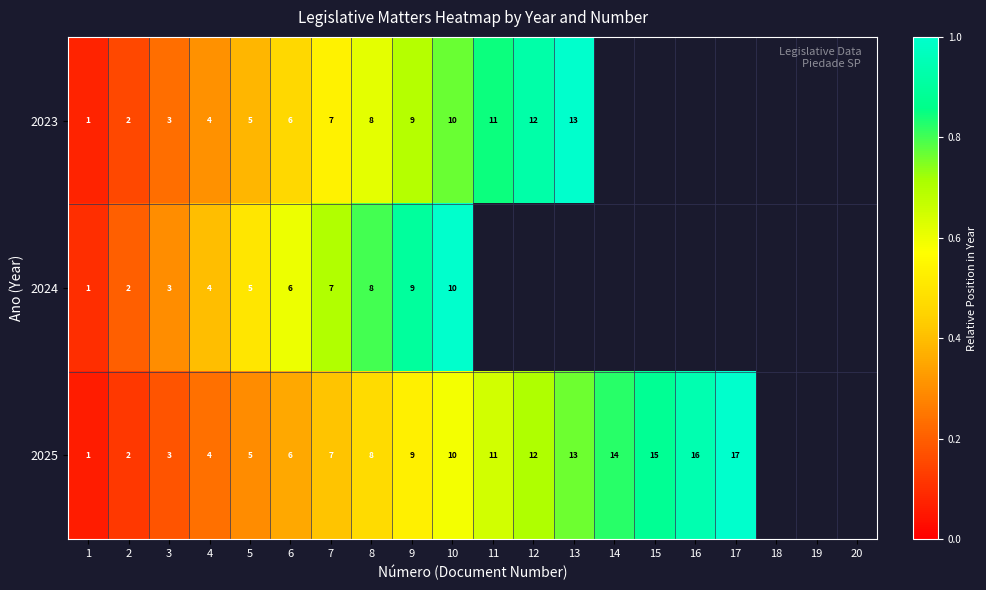

Which label corresponds to the smallest value in the chart?

1